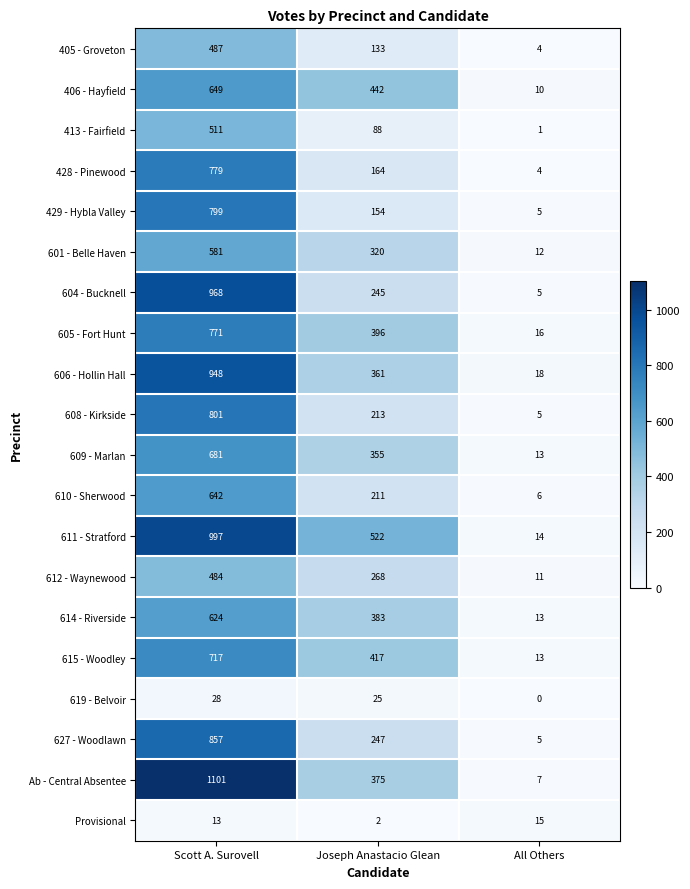

Which series changed the most between Scott A. Surovell and Joseph Anastacio Glean?

Ab - Central Absentee